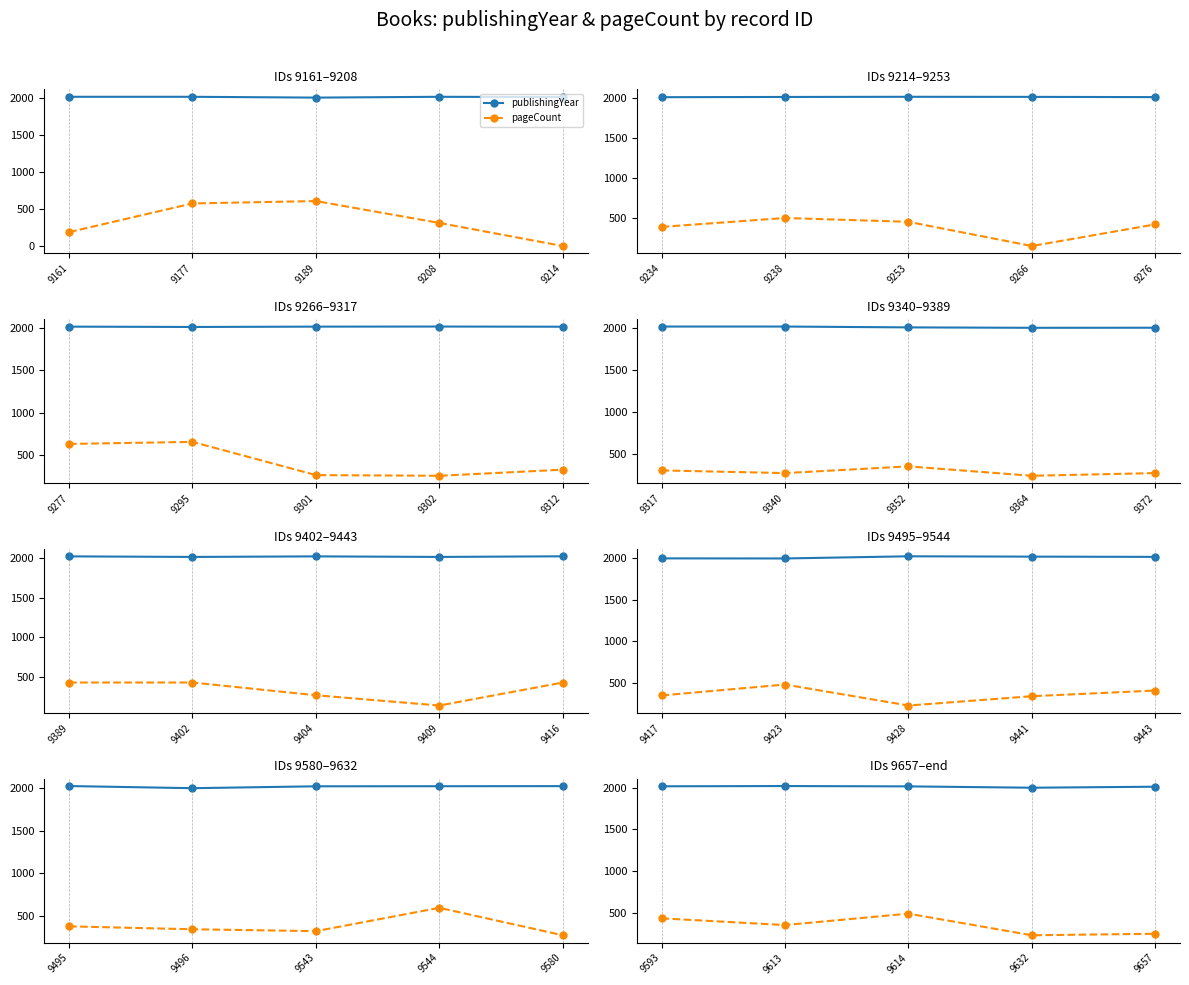

True or false: publishingYear and pageCount cross at least once.

False